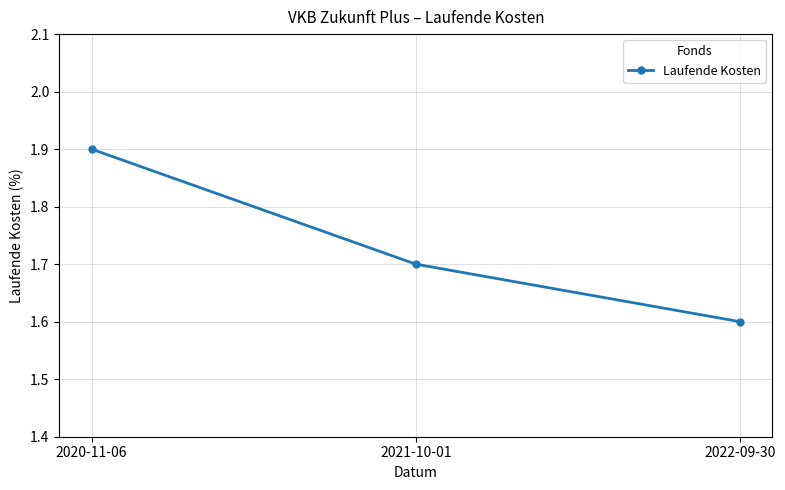

Reading left to right, transcribe all the data shown in this chart.

1.9	1.7	1.6